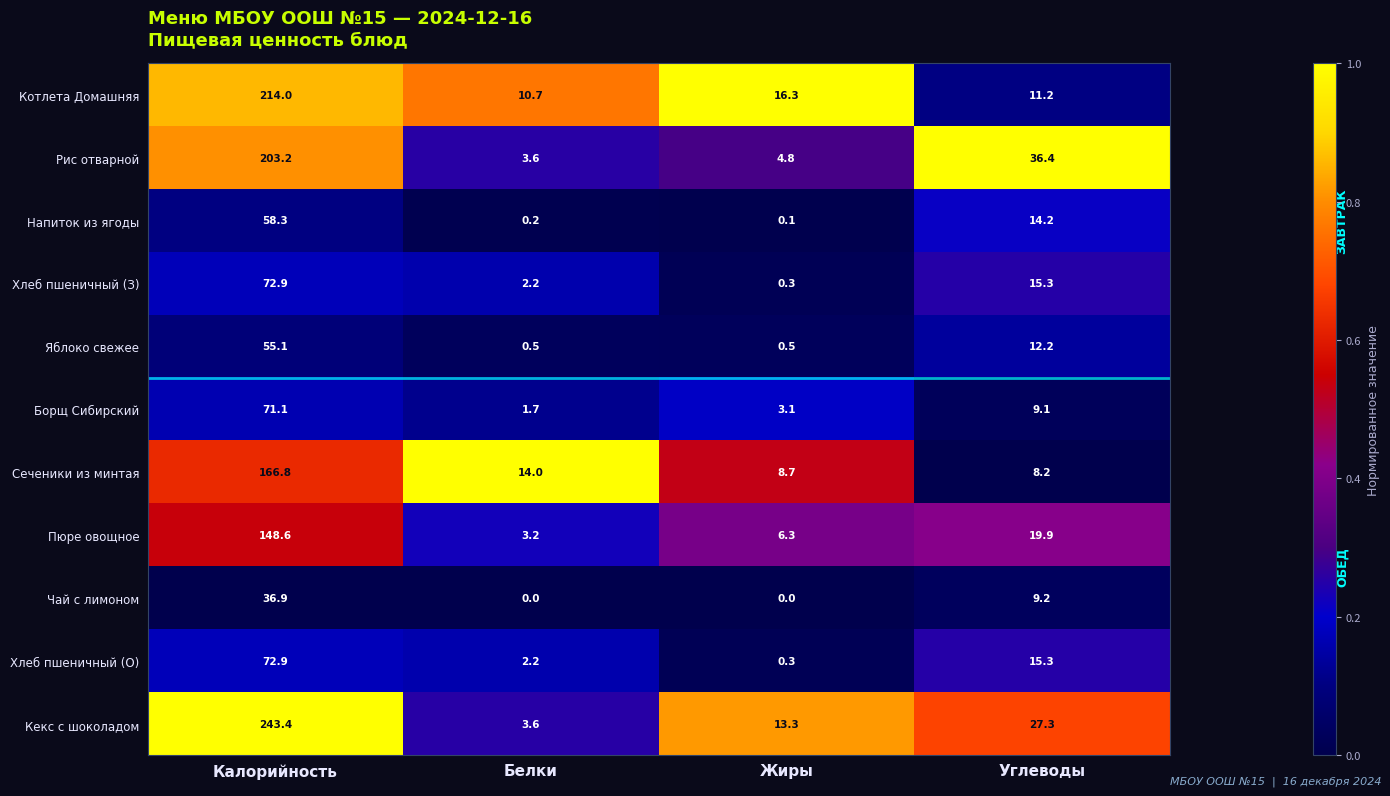

Rank the categories by Напиток из ягоды value from lowest to highest.

Жиры, Белки, Углеводы, Калорийность